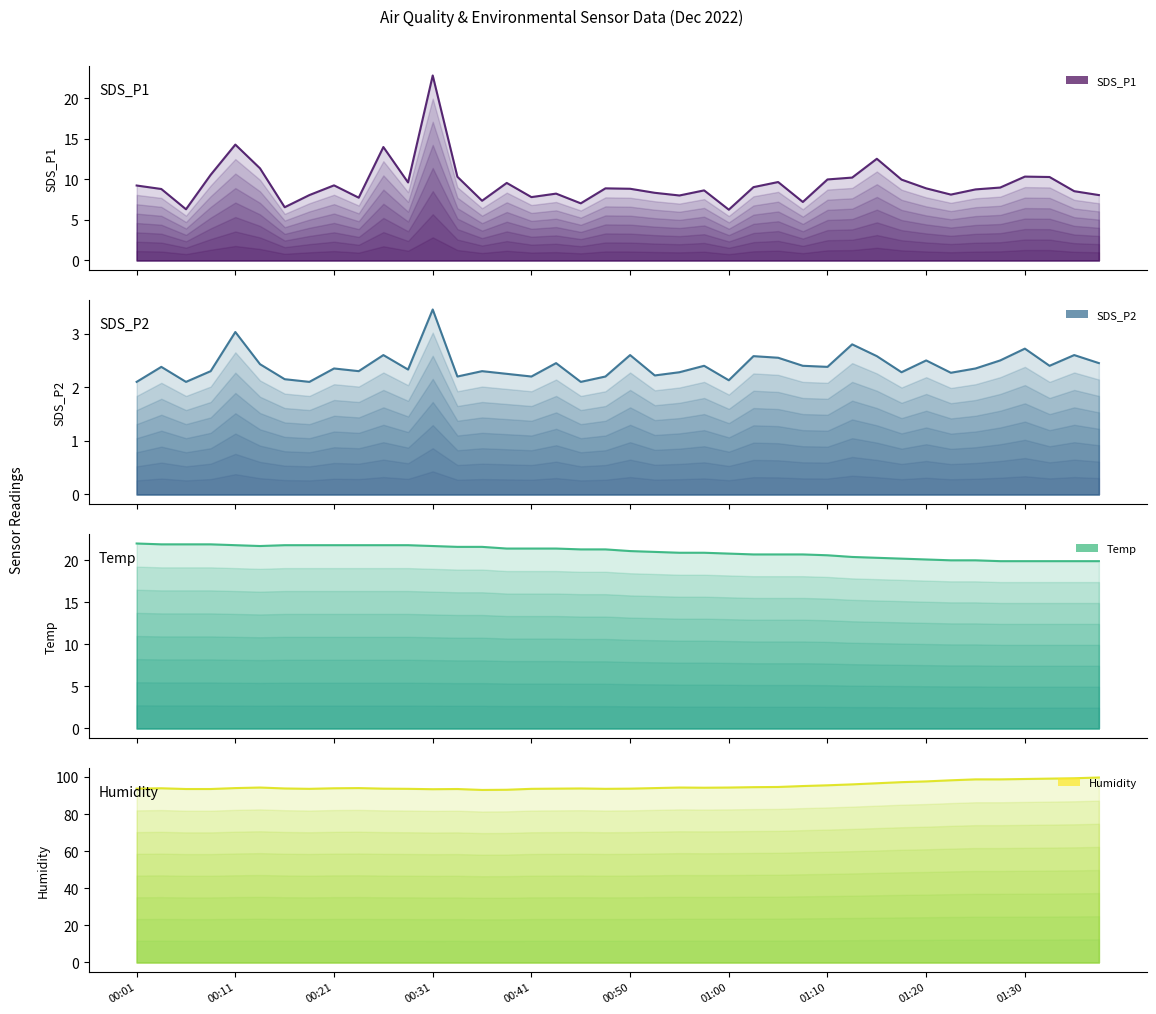

Which series has the largest total across all categories?

Humidity